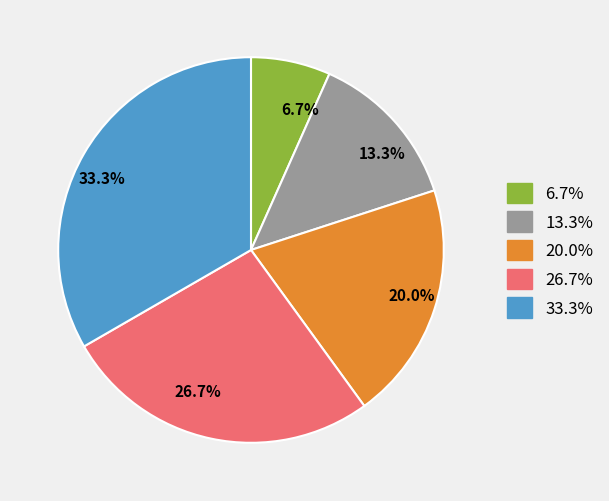

Between 26.7% and 33.3%, which is larger?

33.3%